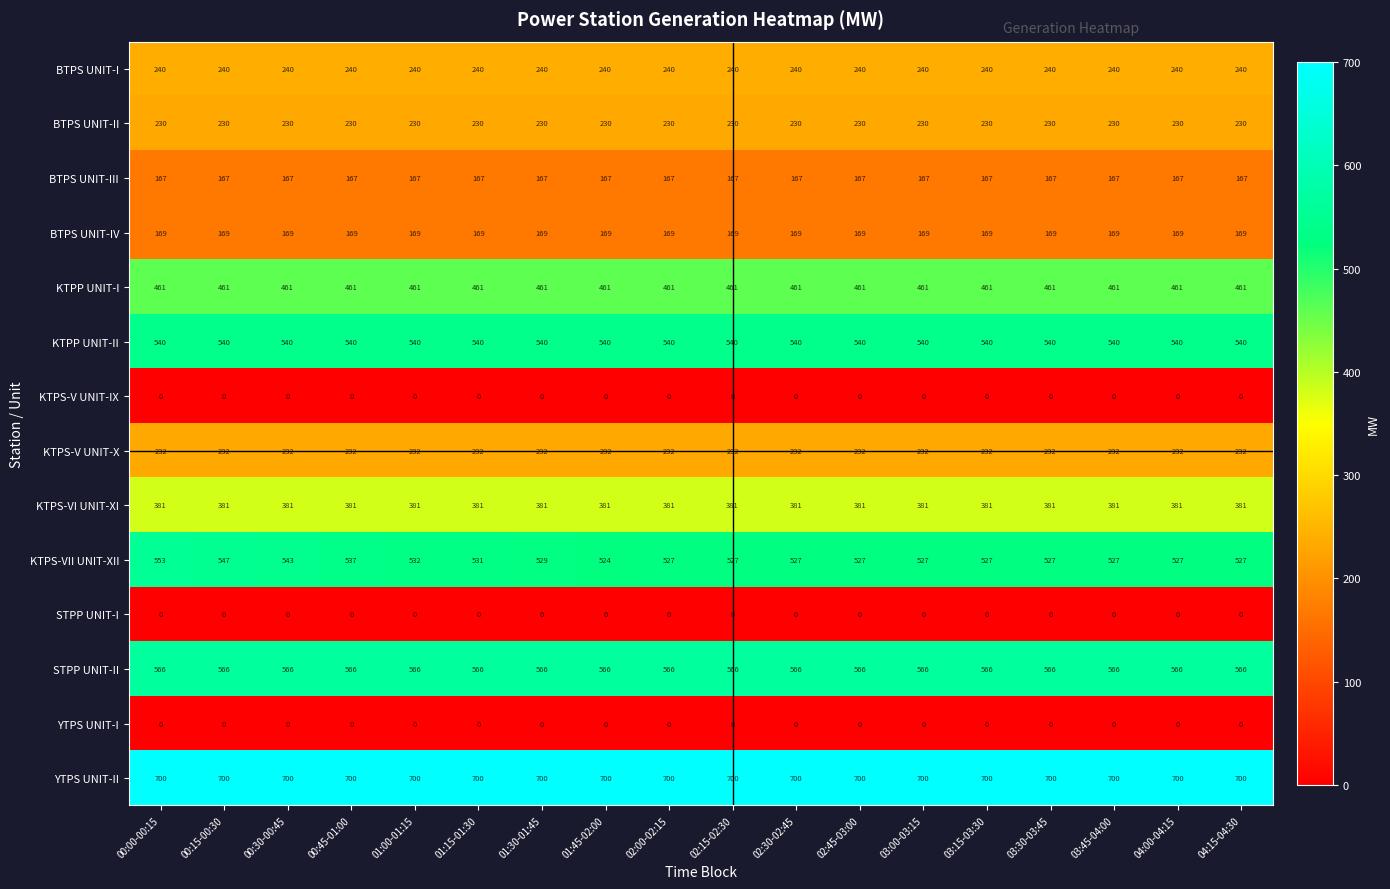

What is the approximate value of YTPS UNIT-II at 02:30-02:45?

700